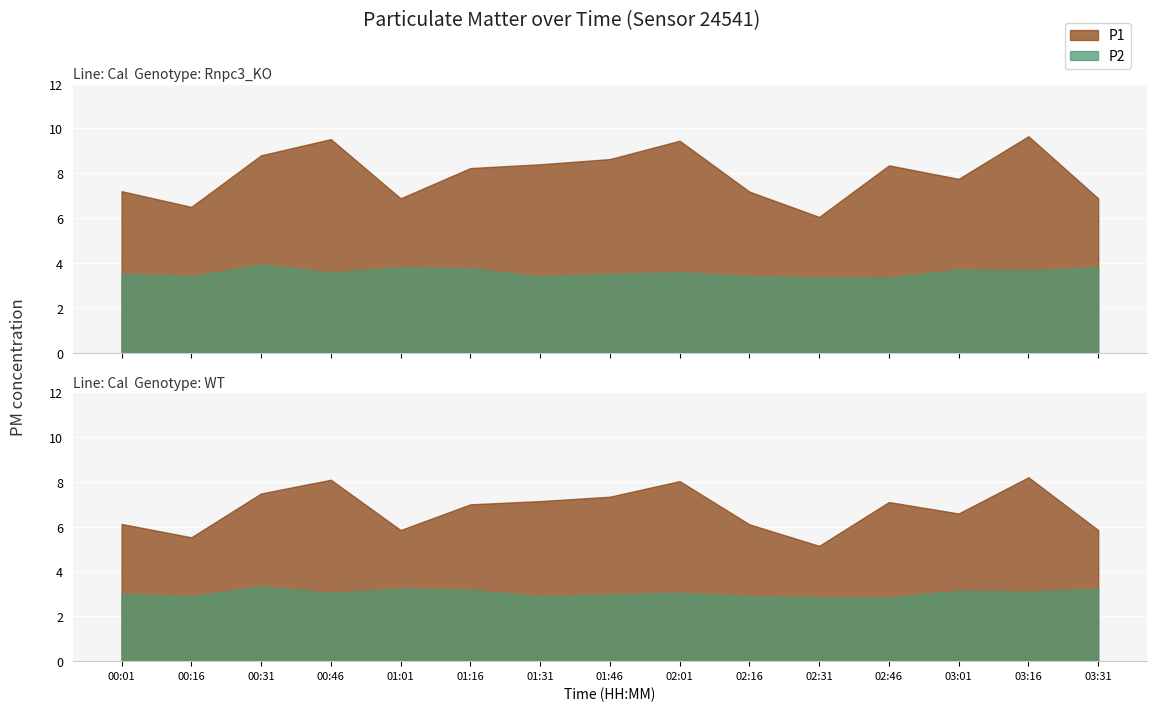

What is the difference between the highest and lowest values at 00:16?

3.1